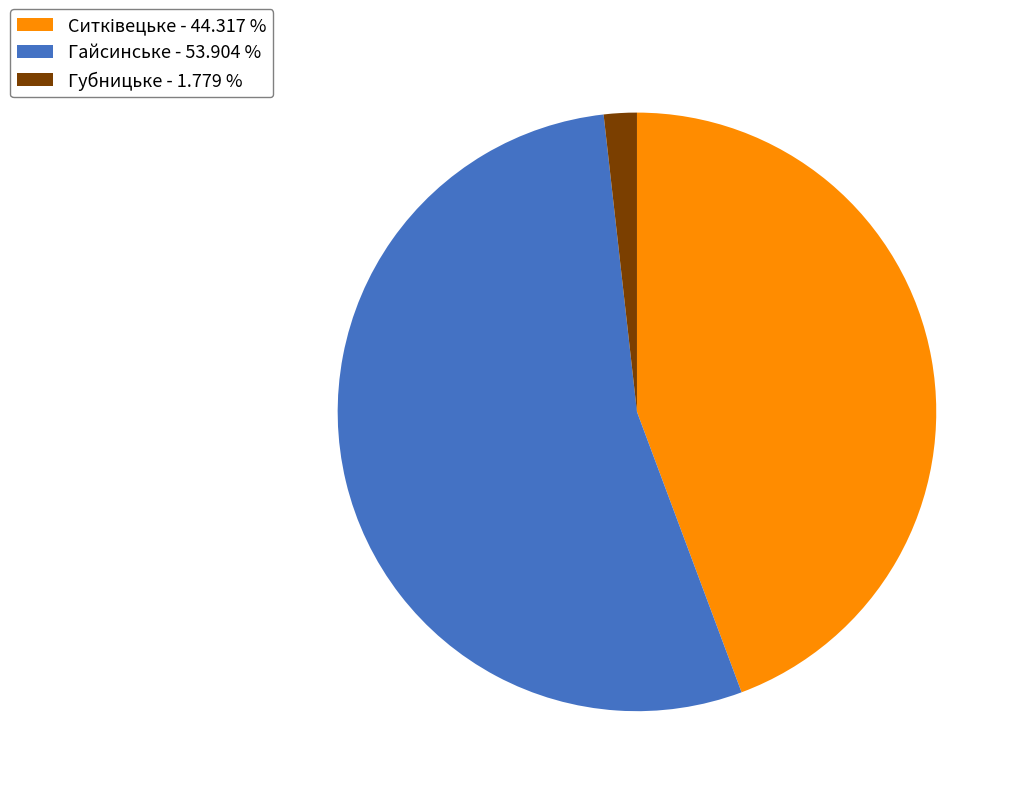

Combined, do Губницьке - 1.779 % and Гайсинське - 53.904 % account for over 50%?

Yes